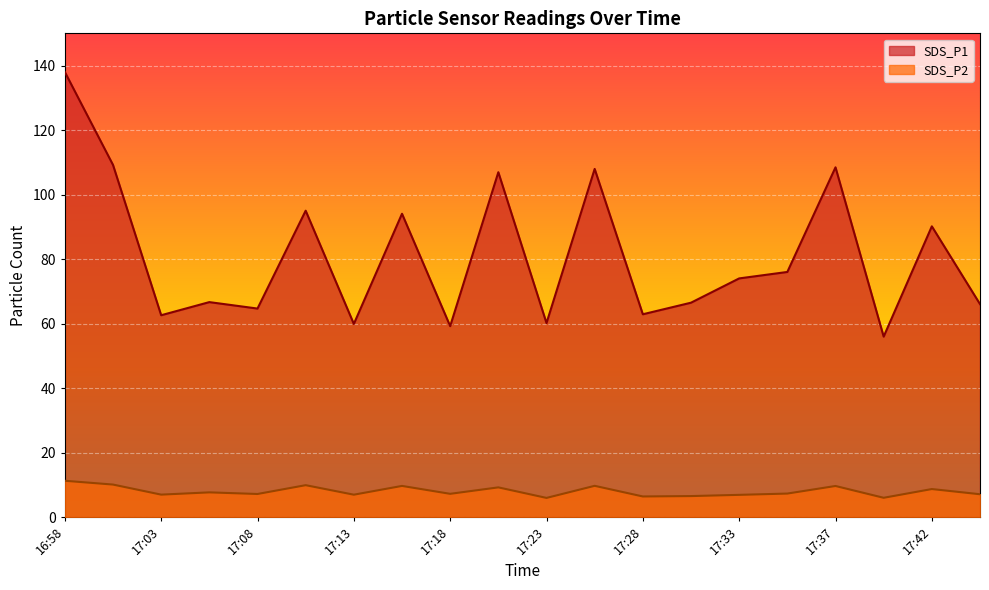

Which series has the largest total across all categories?

SDS_P1